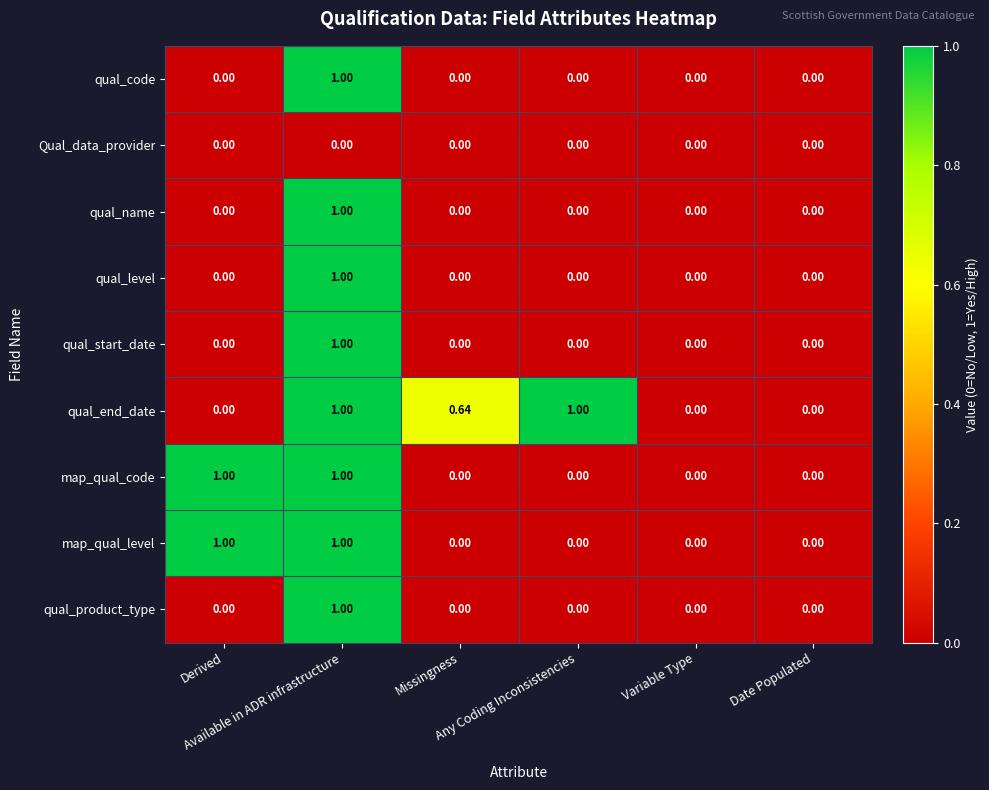

Which series has the largest total across all categories?

qual_end_date